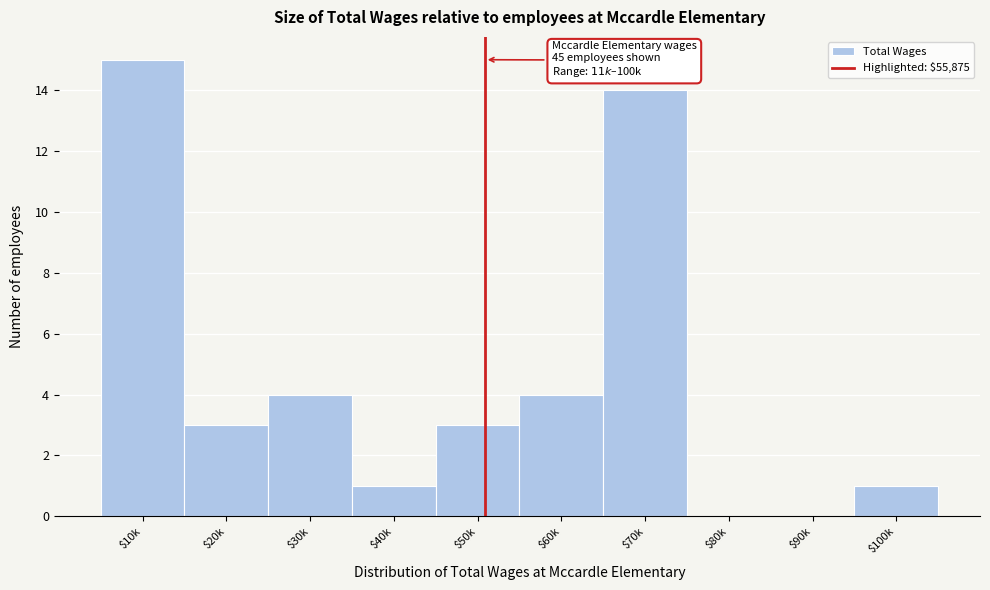

True or false: the data shows 3 at $50k.

True